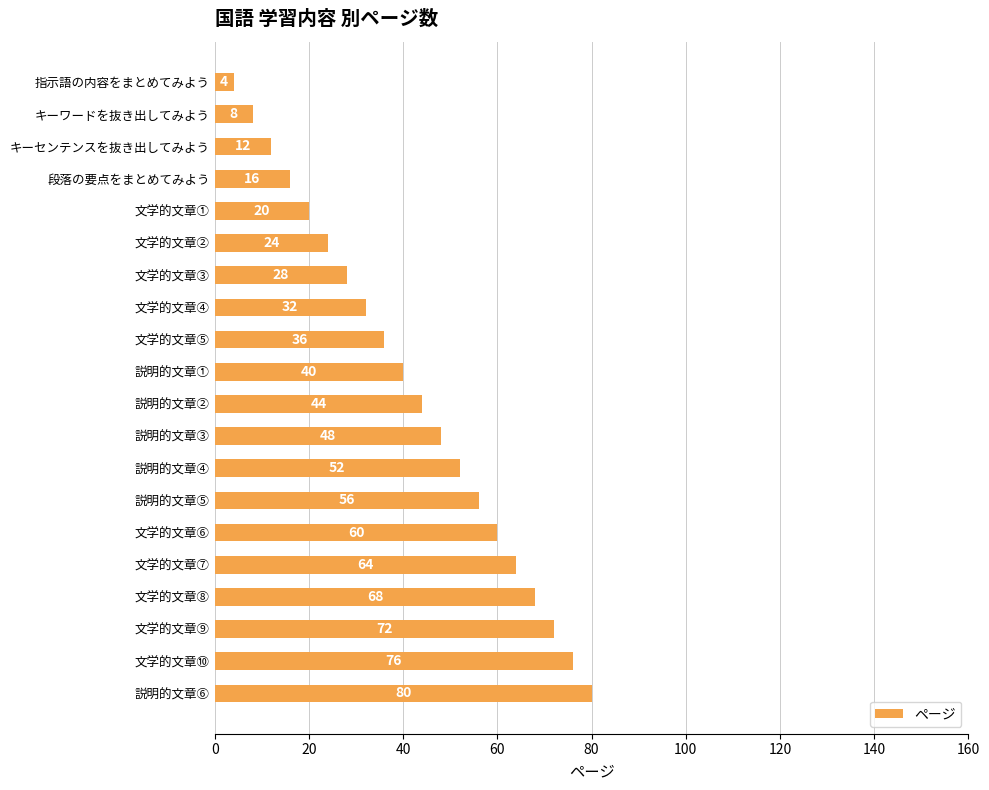

Reading top to bottom, list all the values displayed in this chart.

指示語の内容をまとめてみよう=4	キーワードを抜き出してみよう=8	キーセンテンスを抜き出してみよう=12	段落の要点をまとめてみよう=16	文学的文章①=20	文学的文章②=24	文学的文章③=28	文学的文章④=32	文学的文章⑤=36	説明的文章①=40	説明的文章②=44	説明的文章③=48	説明的文章④=52	説明的文章⑤=56	文学的文章⑥=60	文学的文章⑦=64	文学的文章⑧=68	文学的文章⑨=72	文学的文章⑩=76	説明的文章⑥=80